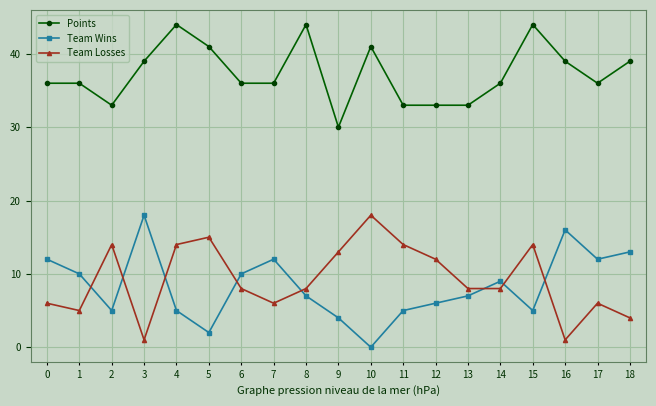

What is the difference between the maximum and minimum values in the Points series?

14